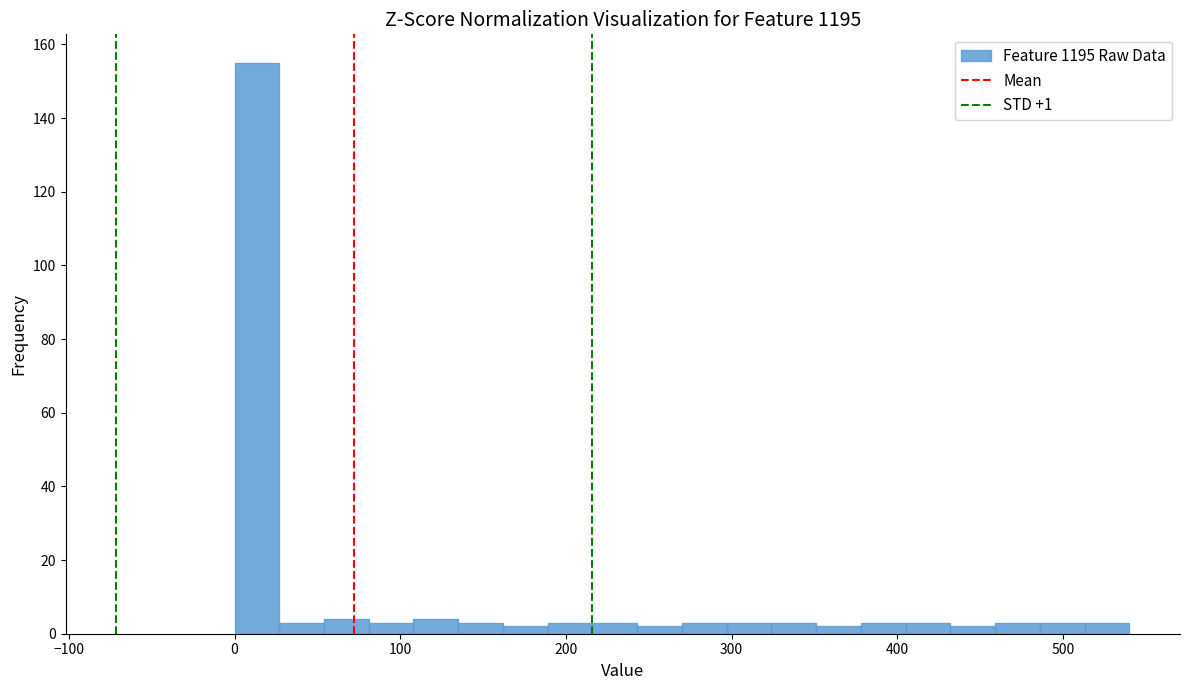

Read against the x-axis, roughly where is the centre of the tallest bar?

10